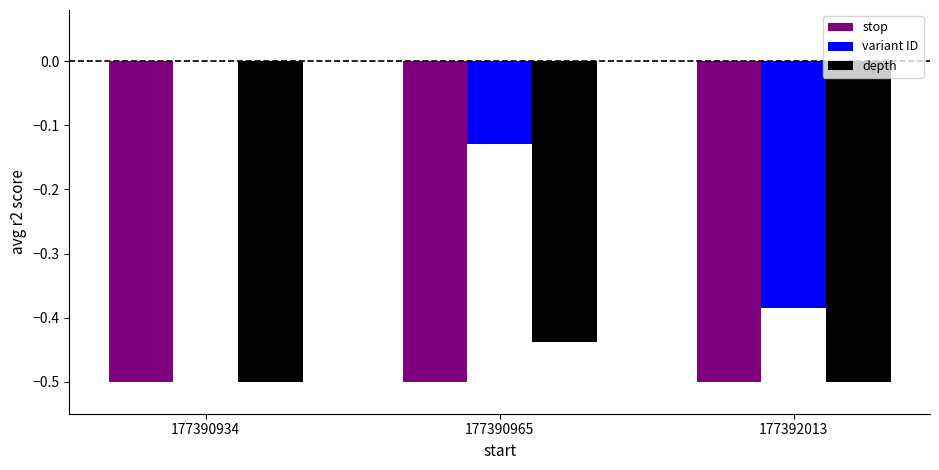

How many variant ID values are between 0 and 1?

1